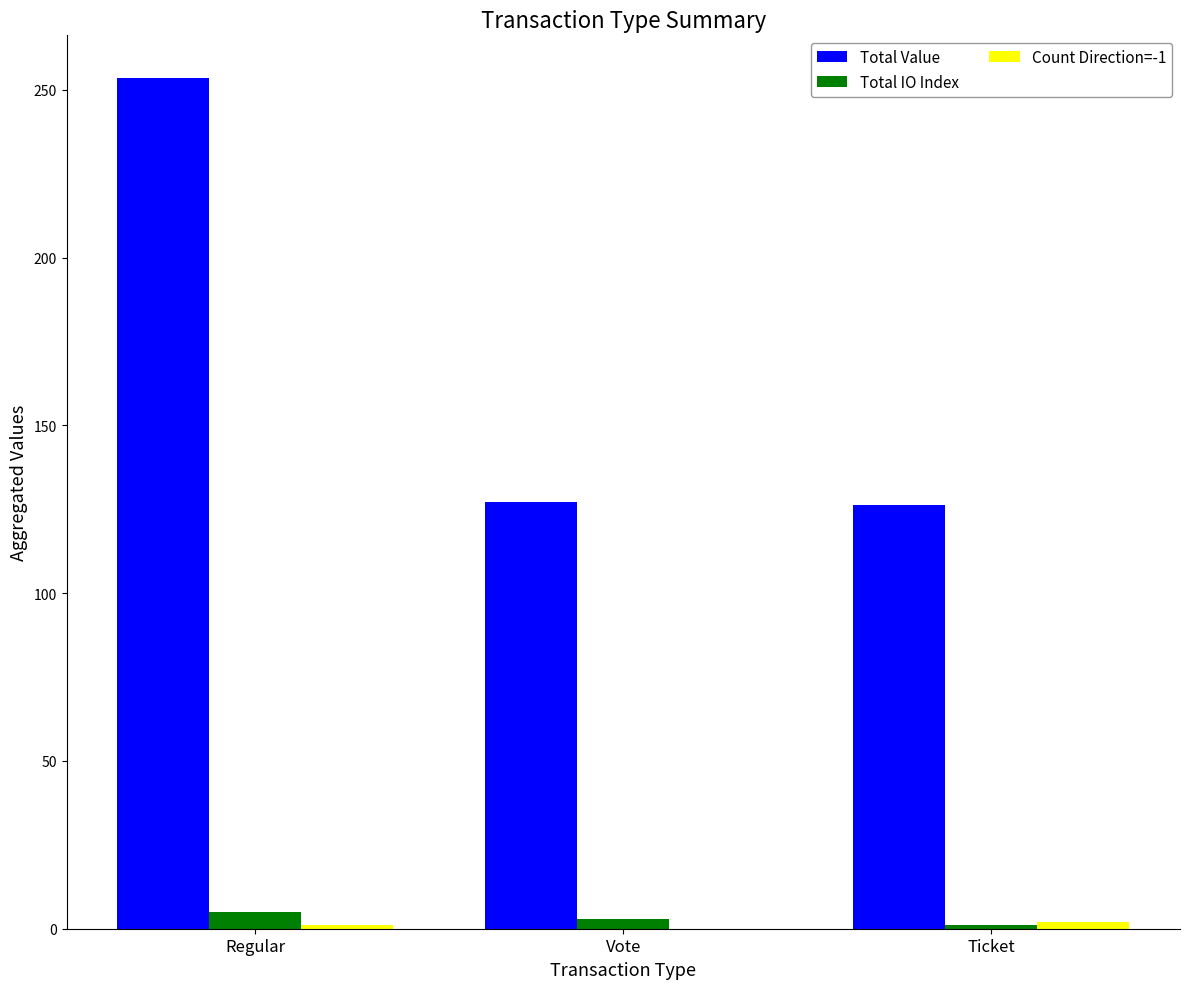

What is the highest value of the Total Value series?

253.6